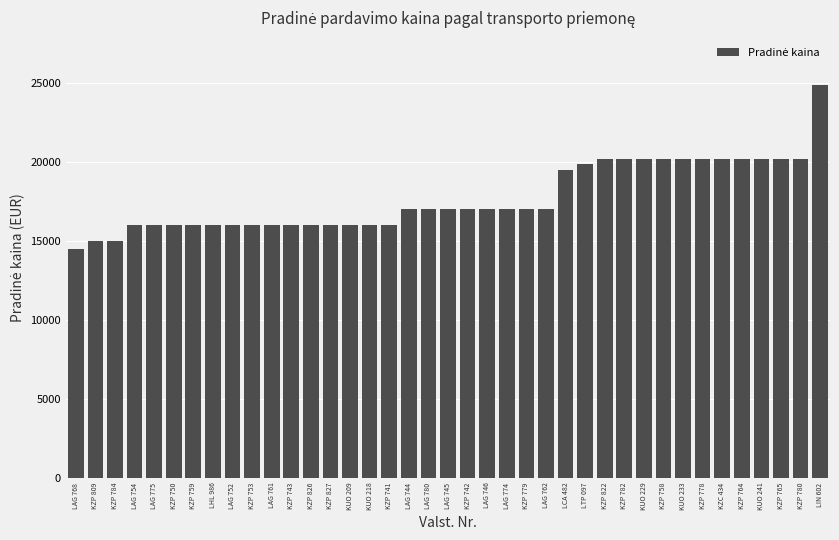

What value does the data have at LAG 745?

17000